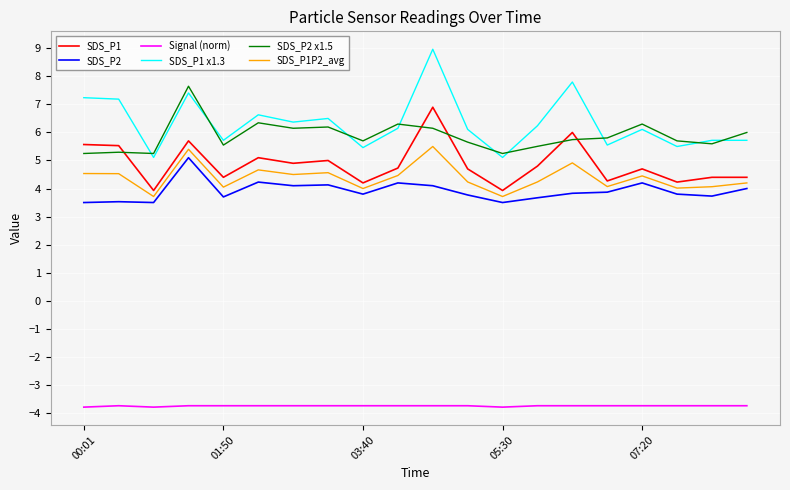

What is the lowest value of the SDS_P1P2_avg series?

3.7